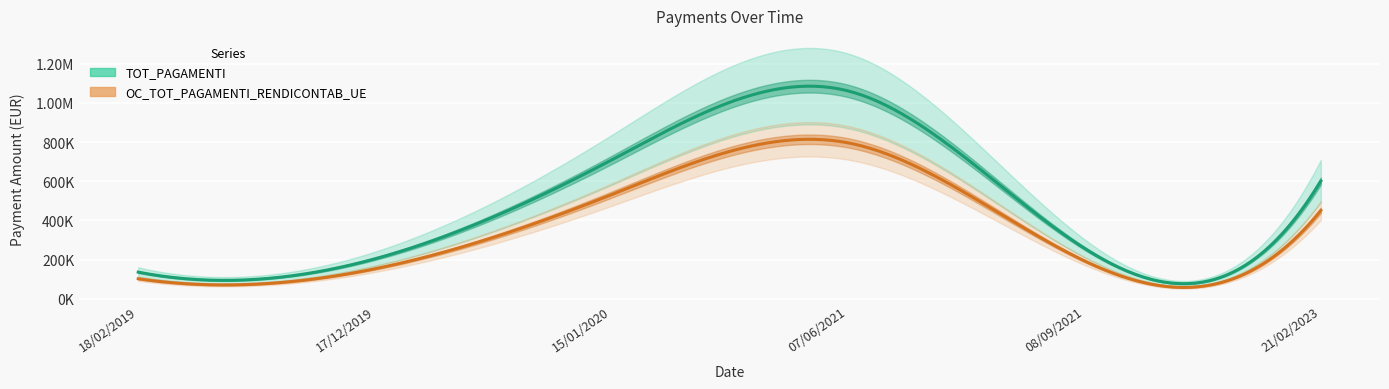

Between 17/12/2019 and 15/01/2020, which is larger?

15/01/2020